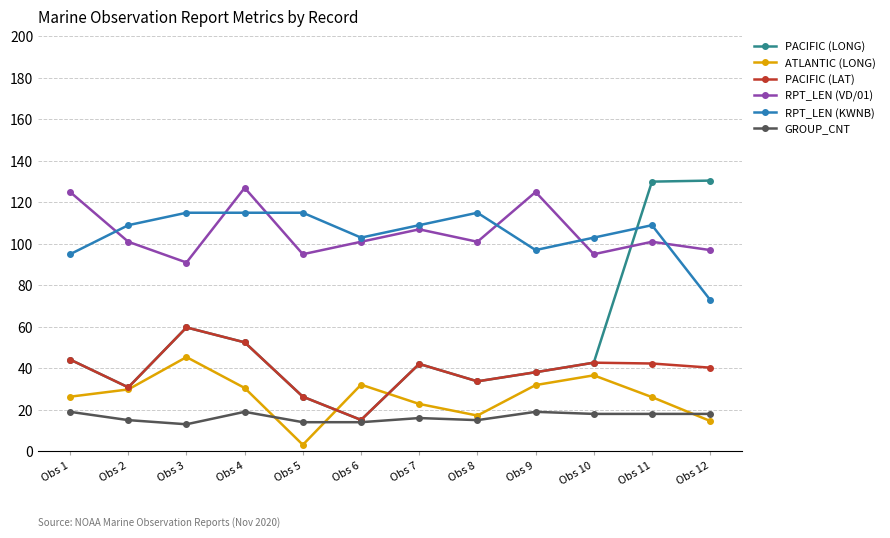

True or false: RPT_LEN (VD/01) and PACIFIC (LAT) intersect in this chart.

False